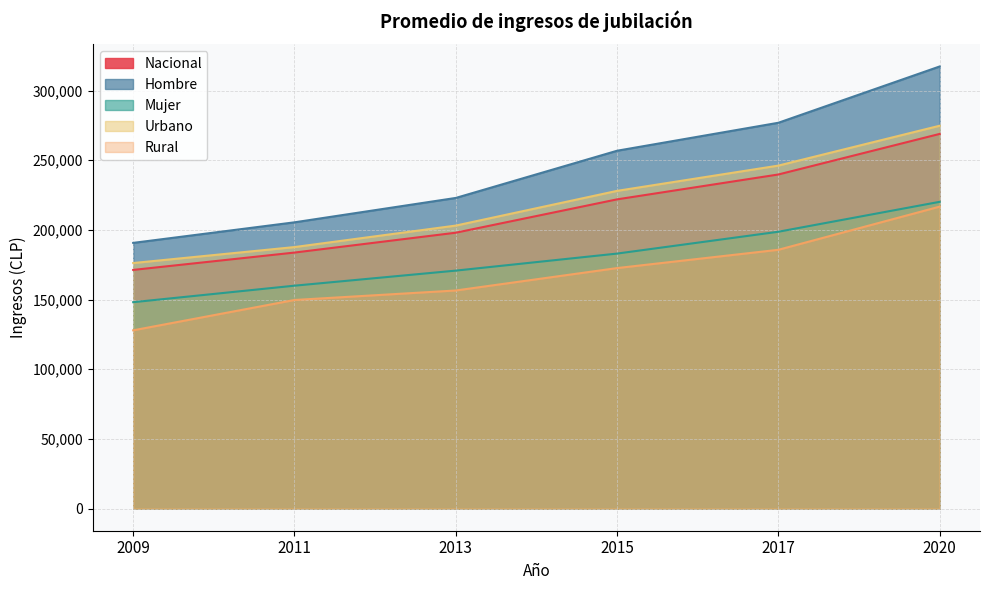

What is the greatest value displayed?

317343.5